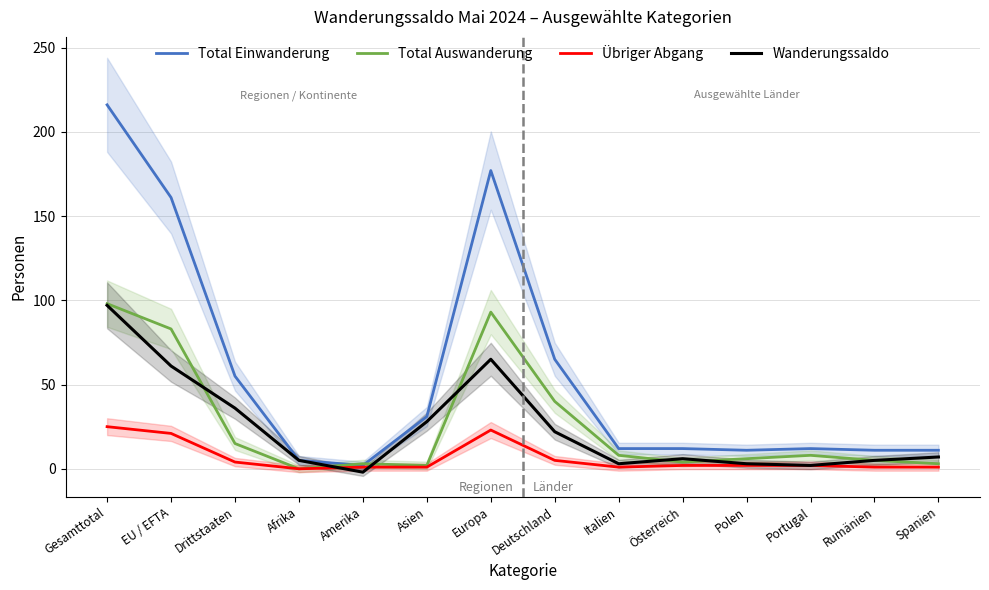

Rank the categories by Total Einwanderung value from lowest to highest.

Amerika, Afrika, Polen, Rumänien, Spanien, Italien, Österreich, Portugal, Asien, Drittstaaten, Deutschland, EU / EFTA, Europa, Gesamttotal